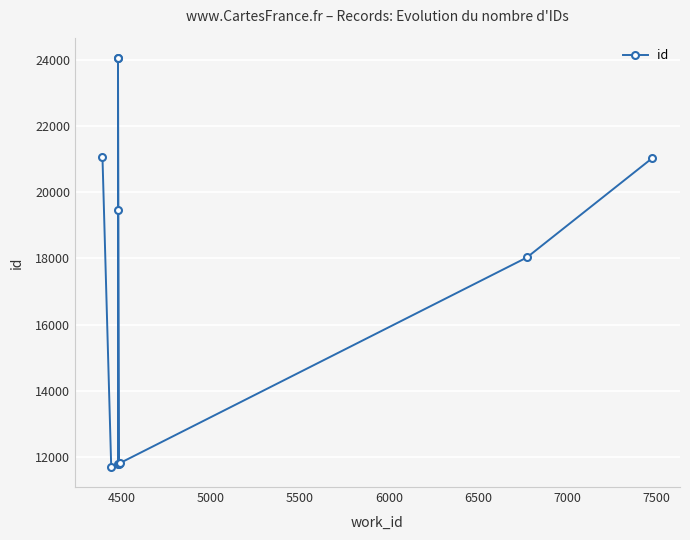

How many categories are shown in the chart?

10